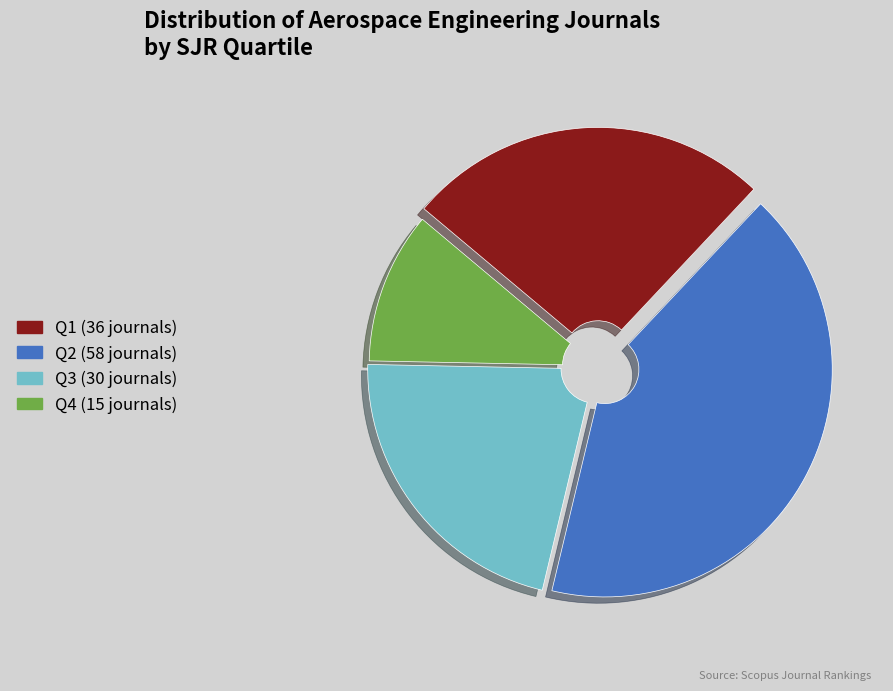

Do Q1 and Q3 together represent more than half of the pie?

No